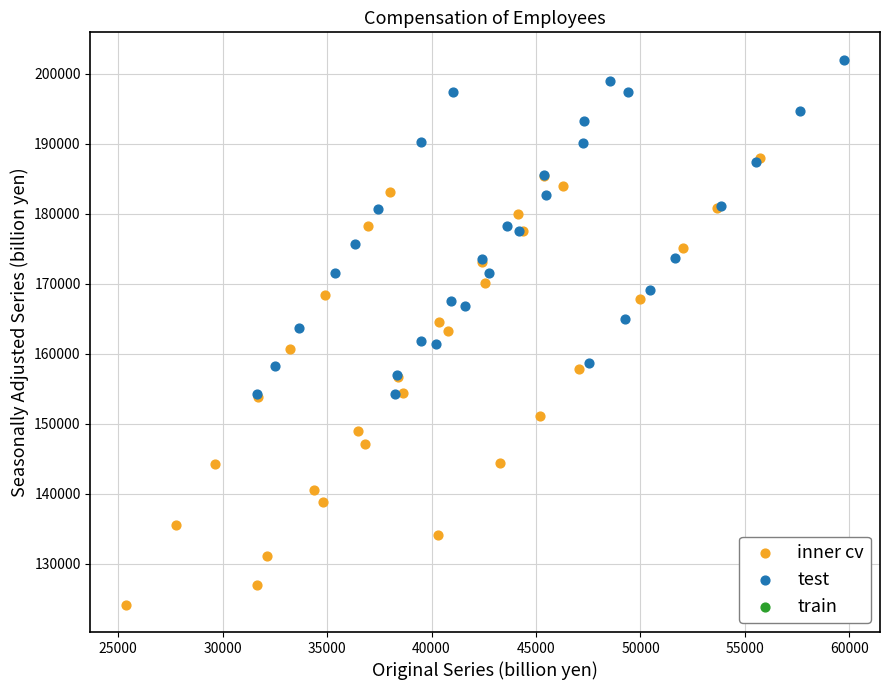

Which series contains the lowest Y value?

inner cv